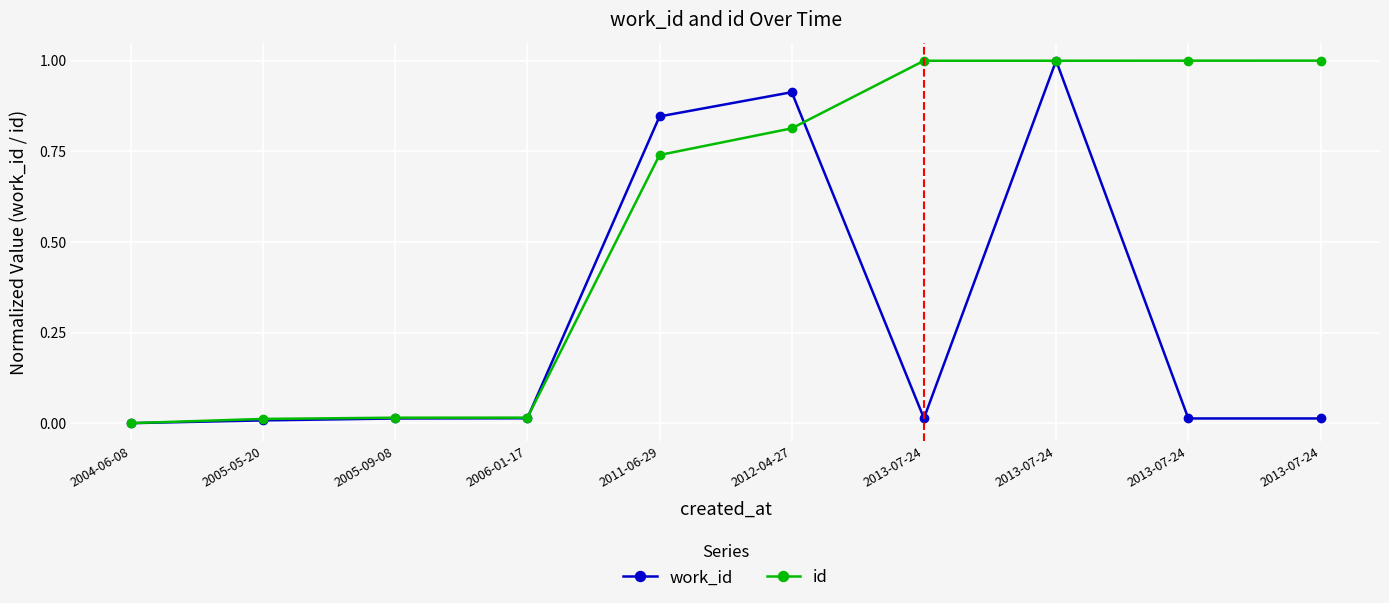

Reading left to right, extract all data points from this chart.

work_id: 2004-06-08=0.0	2005-05-20=0.0	2005-09-08=0.0	2006-01-17=0.0	2011-06-29=0.8	2012-04-27=0.9	2013-07-24=0.0	2013-07-24=1.0	2013-07-24=0.0	2013-07-24=0.0
id: 2004-06-08=0.0	2005-05-20=0.0	2005-09-08=0.0	2006-01-17=0.0	2011-06-29=0.7	2012-04-27=0.8	2013-07-24=1.0	2013-07-24=1.0	2013-07-24=1.0	2013-07-24=1.0